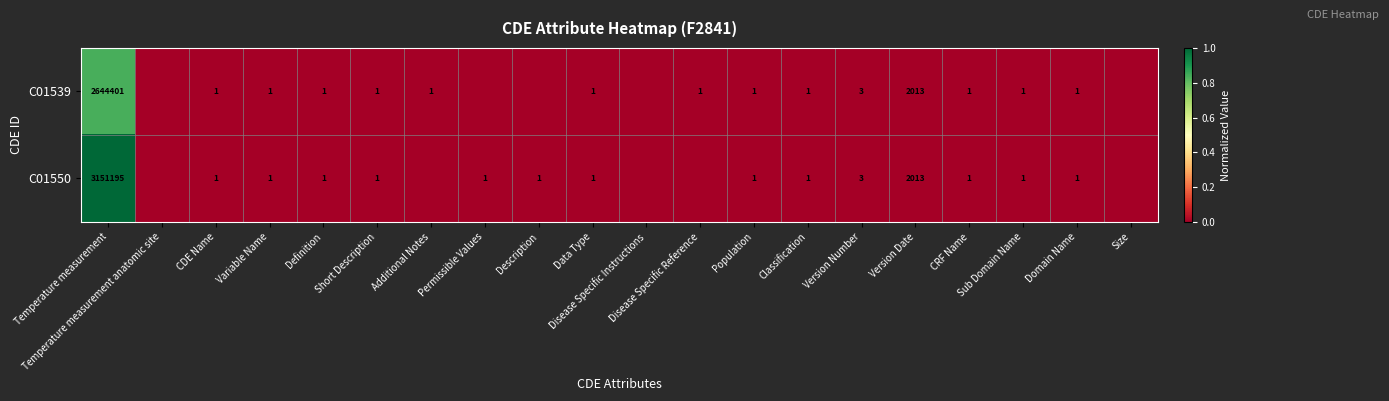

True or false: C01539 has a value of 0.0 at Version Date.

True